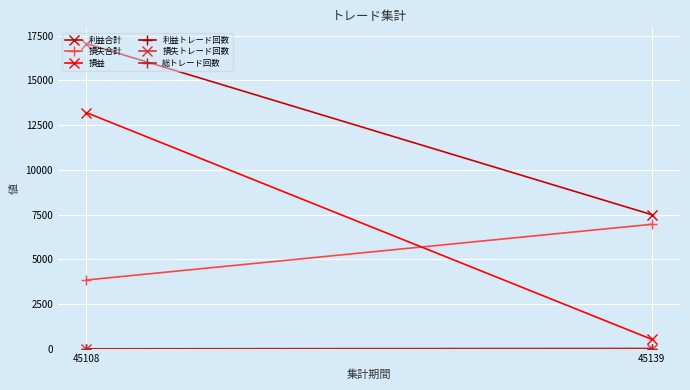

List the series in order of their peak value, lowest first.

損失トレード回数, 利益トレード回数, 総トレード回数, 損失合計, 損益, 利益合計